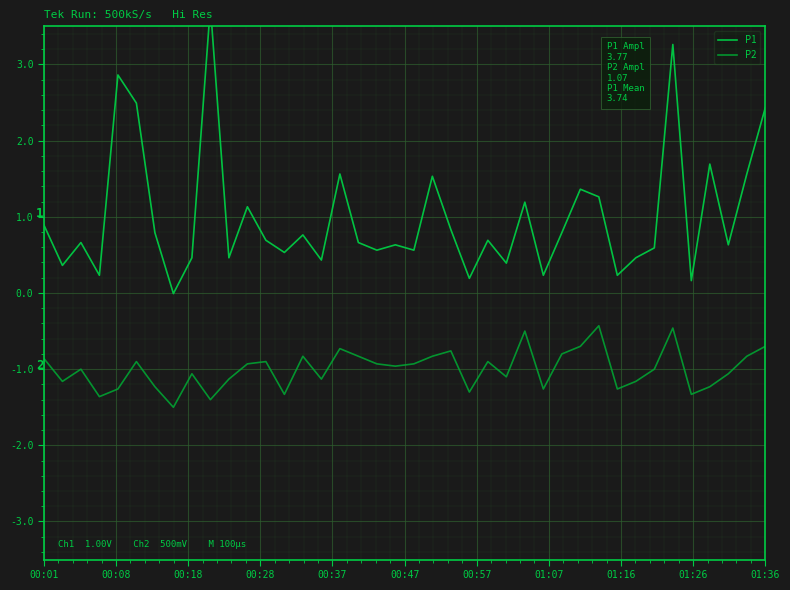

Is it true that P2 equals -0.8 at 21?

True